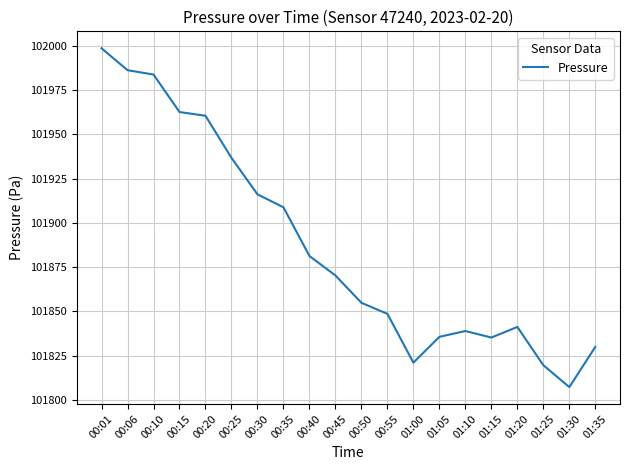

What position from the left is 01:20?

17